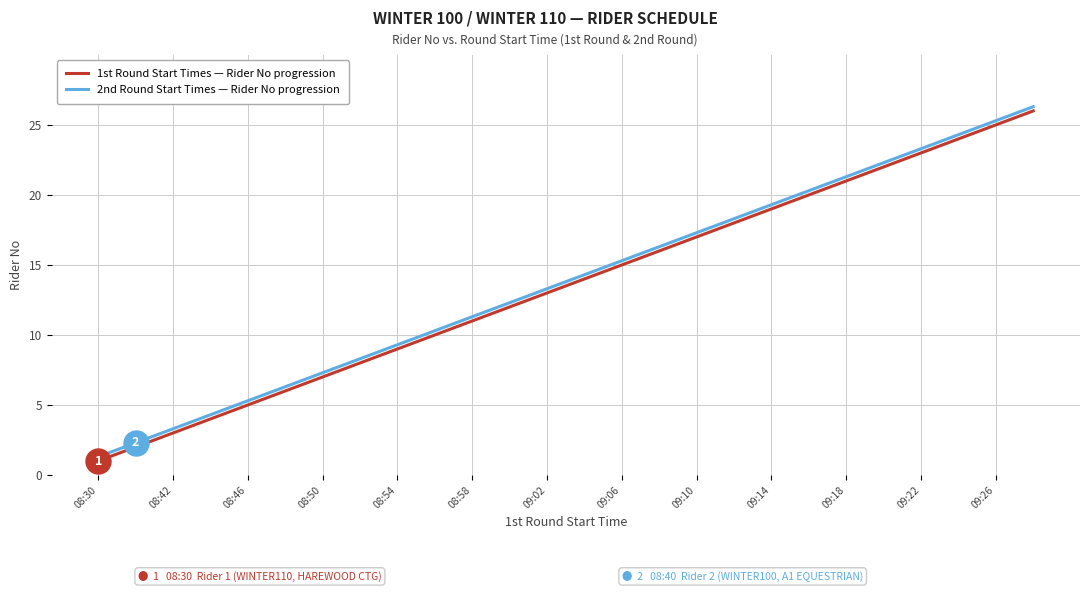

What is the highest value of the 1st Round Start Times — Rider No progression series?

26.0